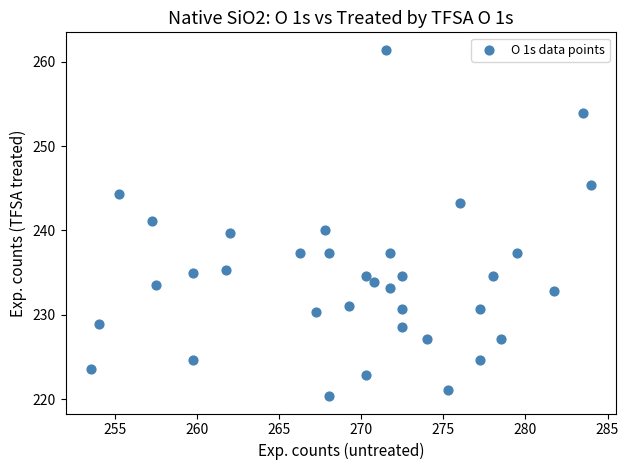

What is the range of Y values (max minus min)?

41.1